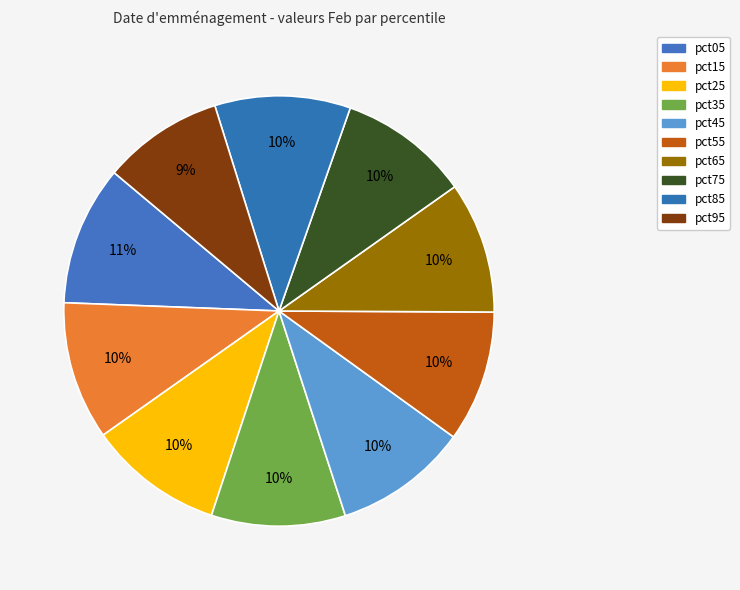

The pct35 slice represents 18% of the pie. True or false?

False